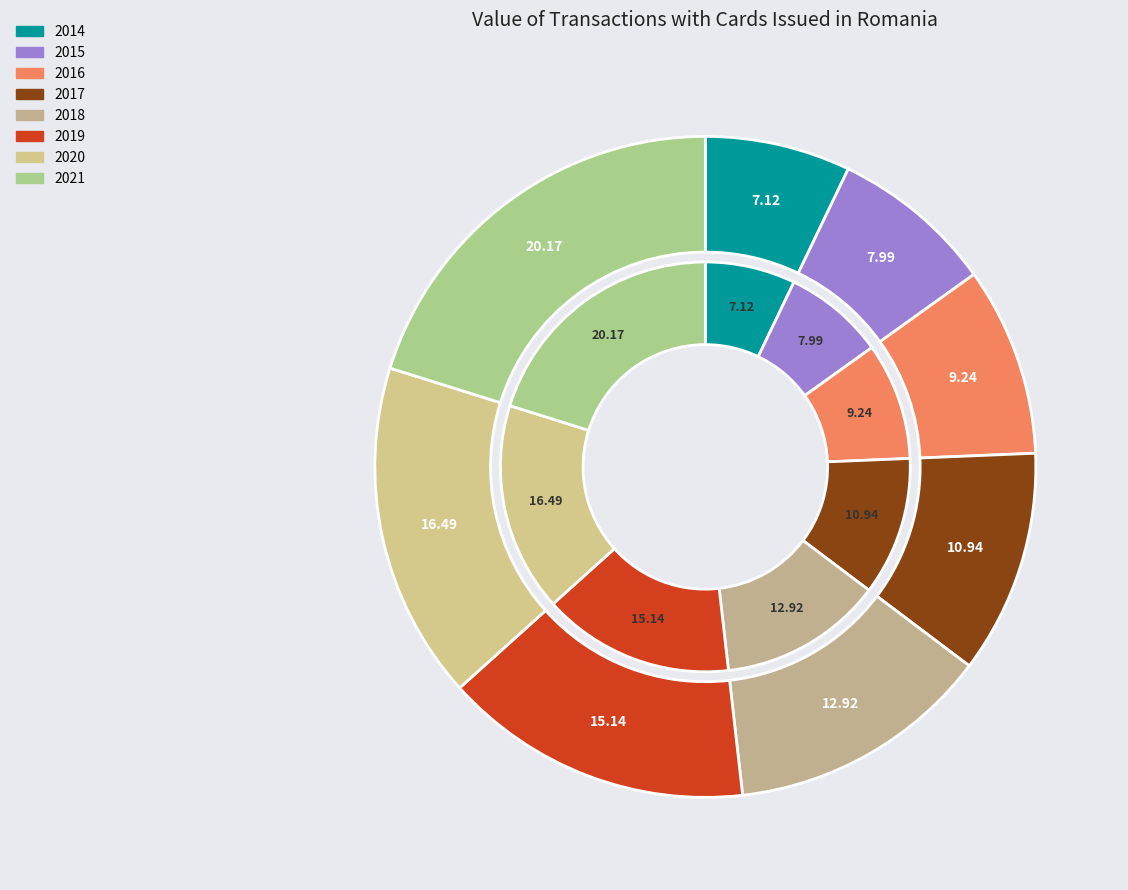

How many segments does this pie chart have?

8